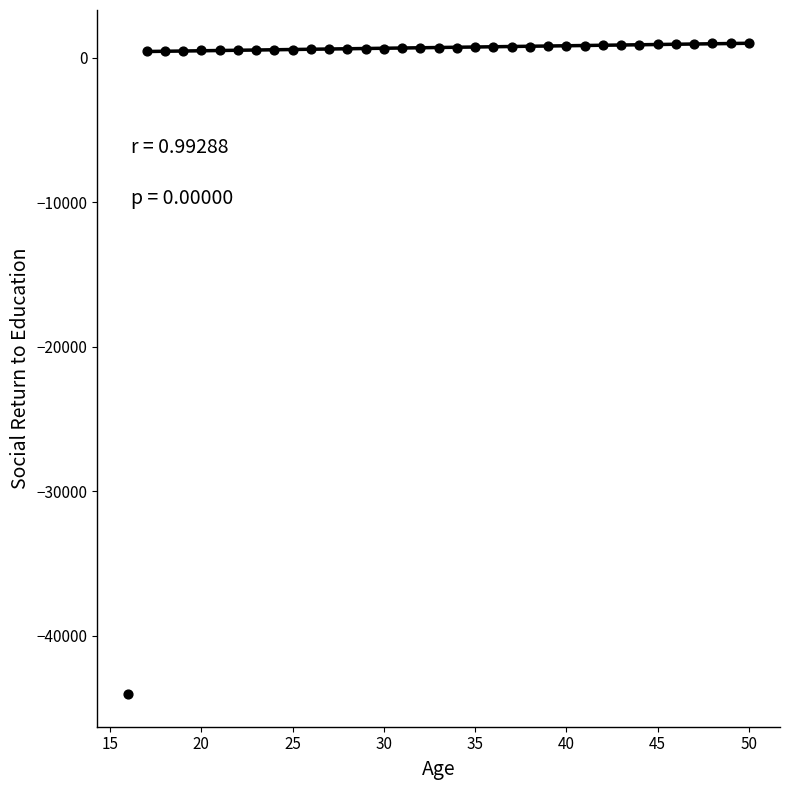

What is the range of X values (max minus min)?

34.0